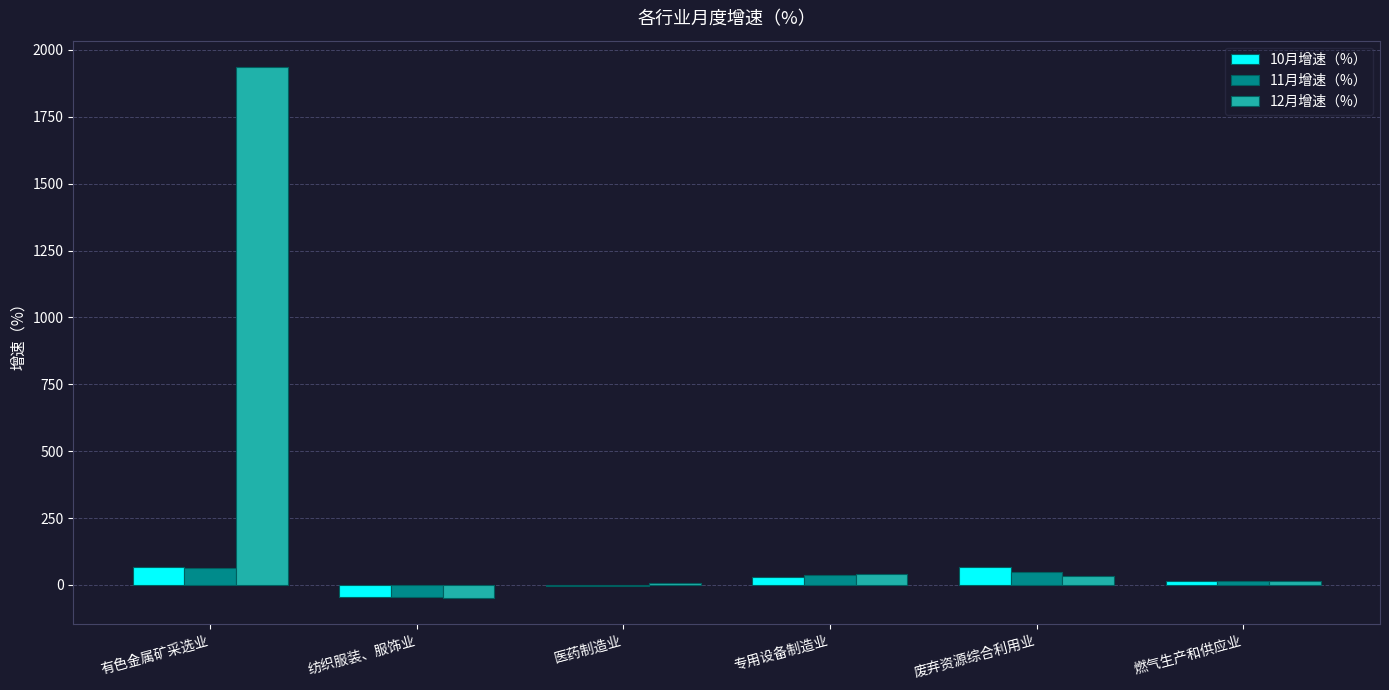

What is the sum of all 10月增速（%） values?

133.2